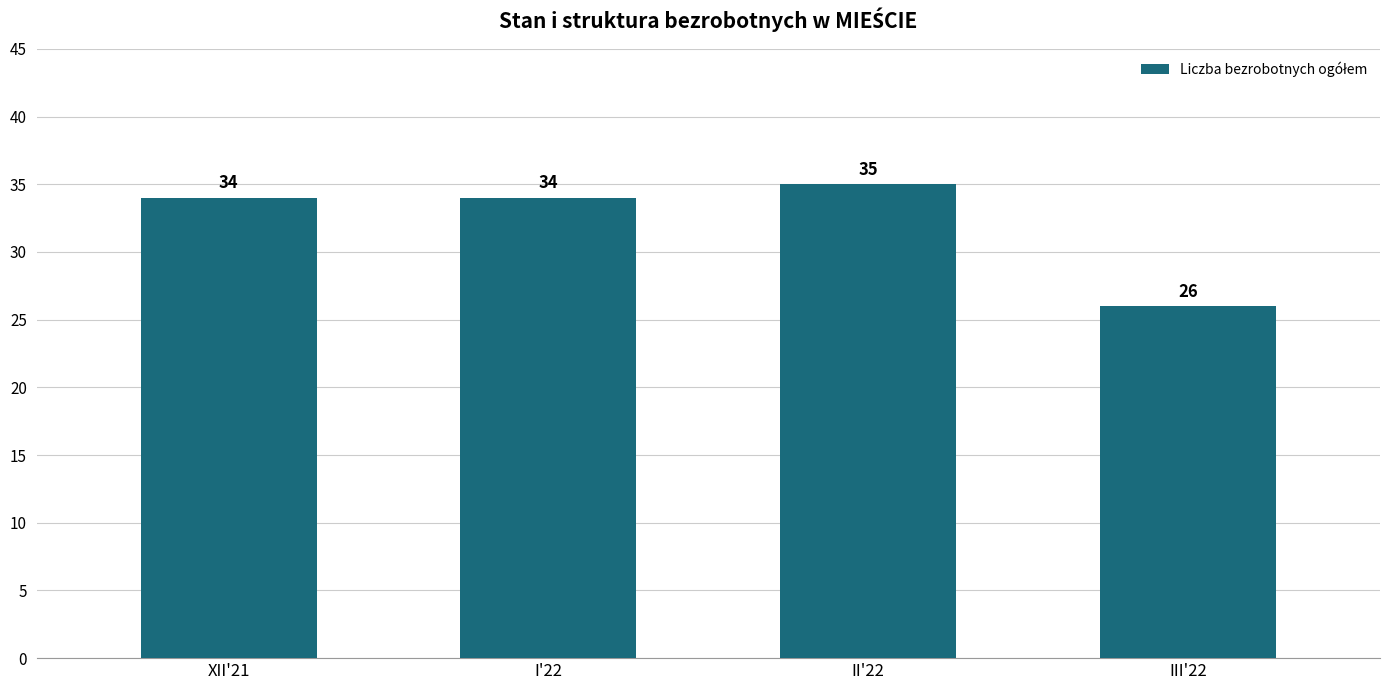

Approximately how many times larger is the value at III'22 compared to XII'21?

0.8